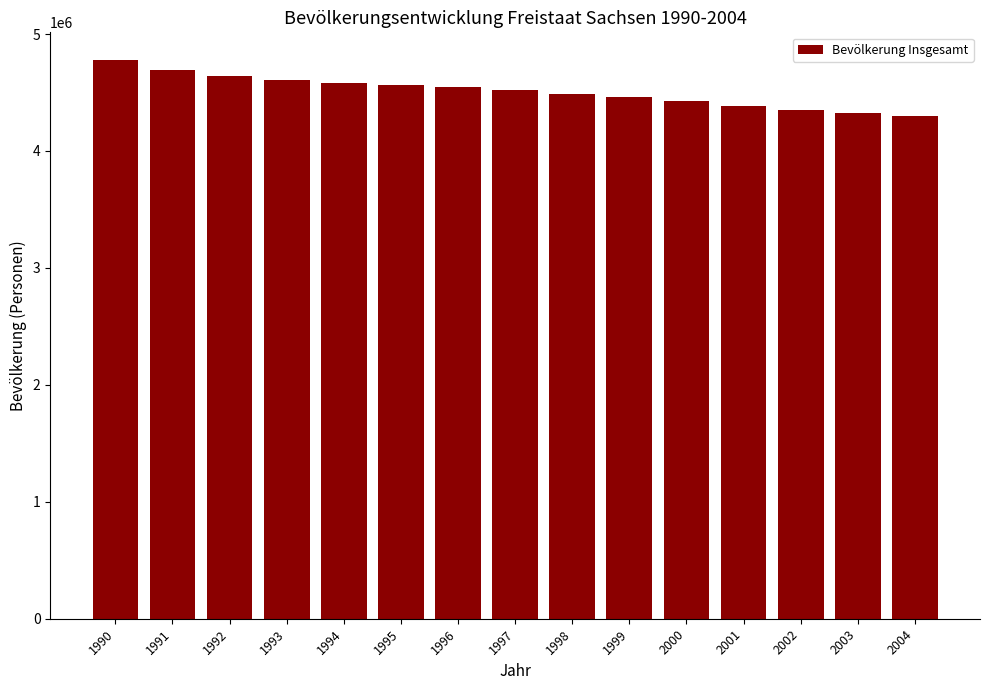

Does the chart contain any negative values?

No